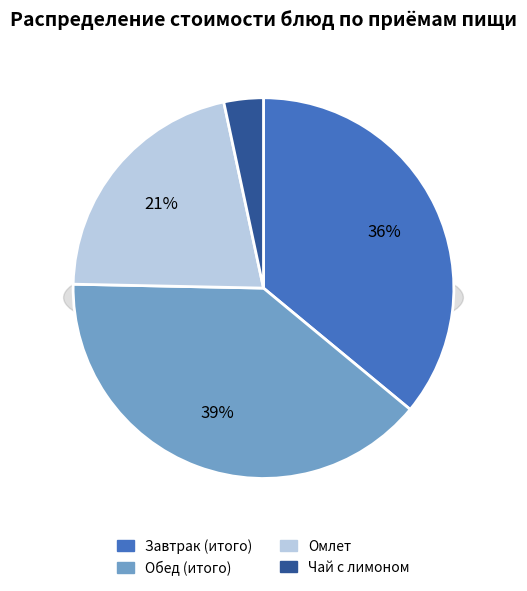

Count the number of slices in the pie.

4